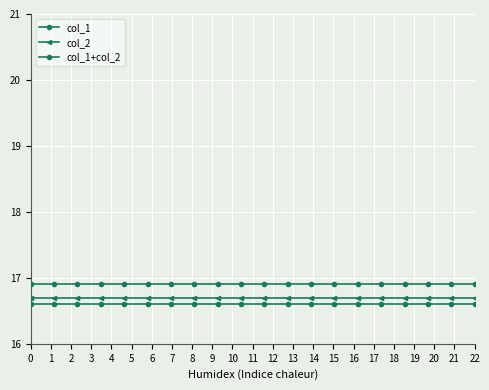

Rank the series by their average value, from lowest to highest.

col_1+col_2, col_2, col_1